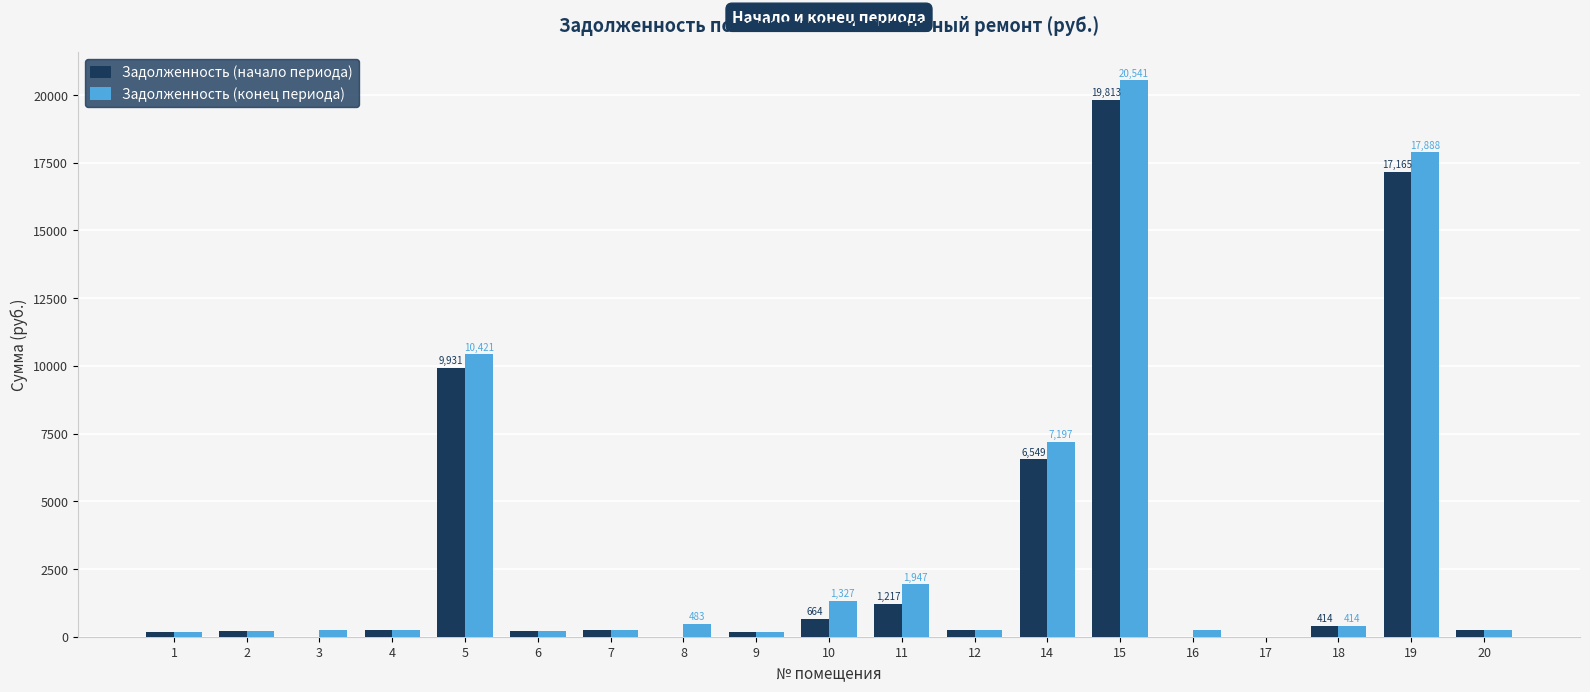

Does the chart contain stacked bars?

No